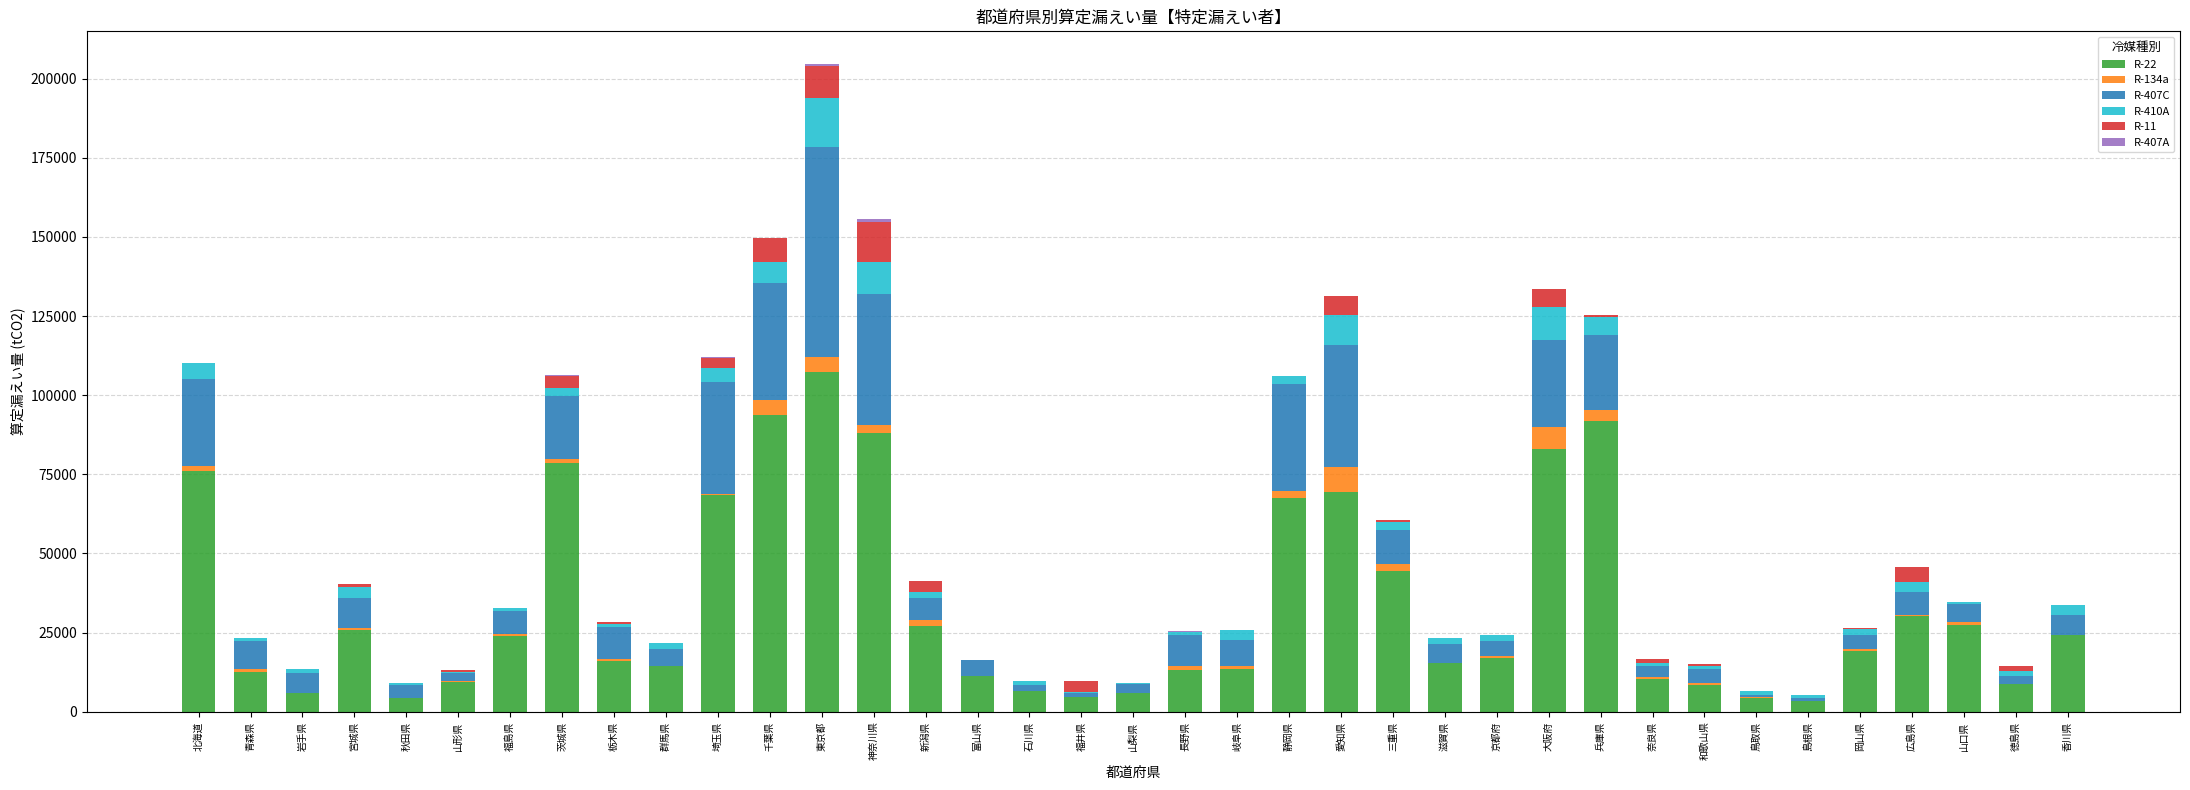

True or false: R-22 has a value of 16151 at 栃木県.

True